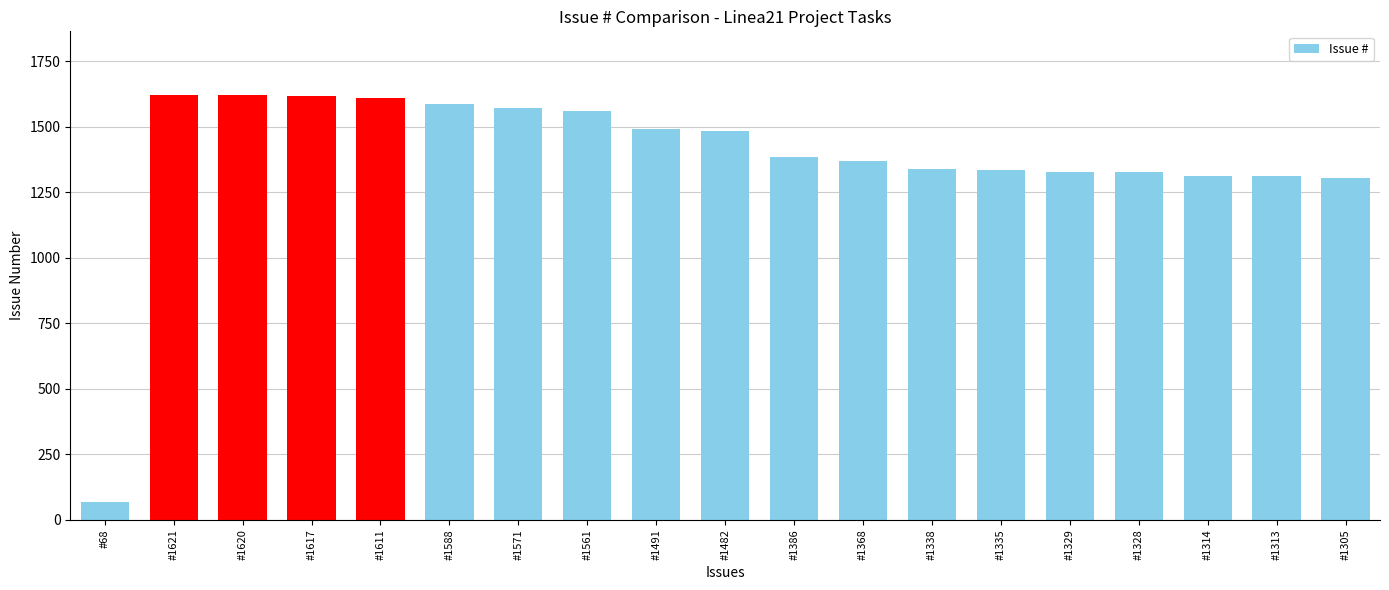

What is the label of the 19th bar from the right?

#68